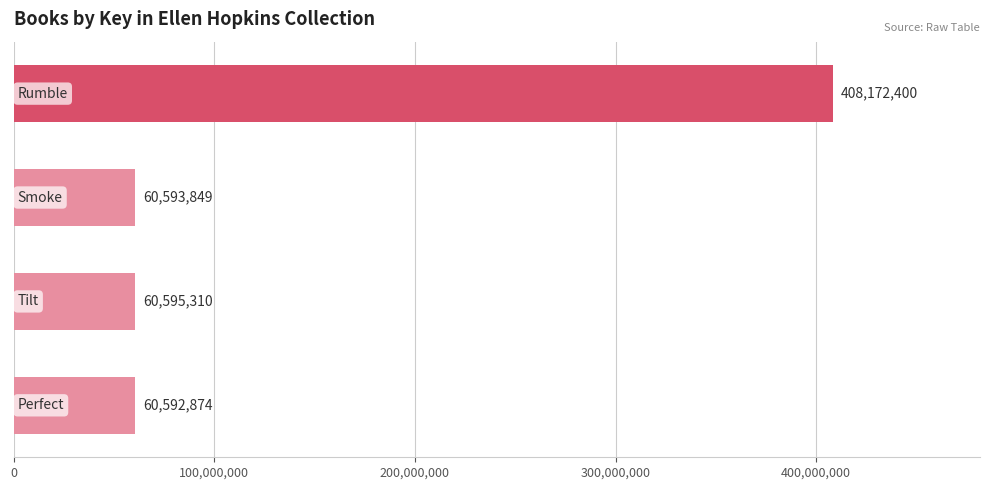

What is the difference between the second highest and minimum values?

2436